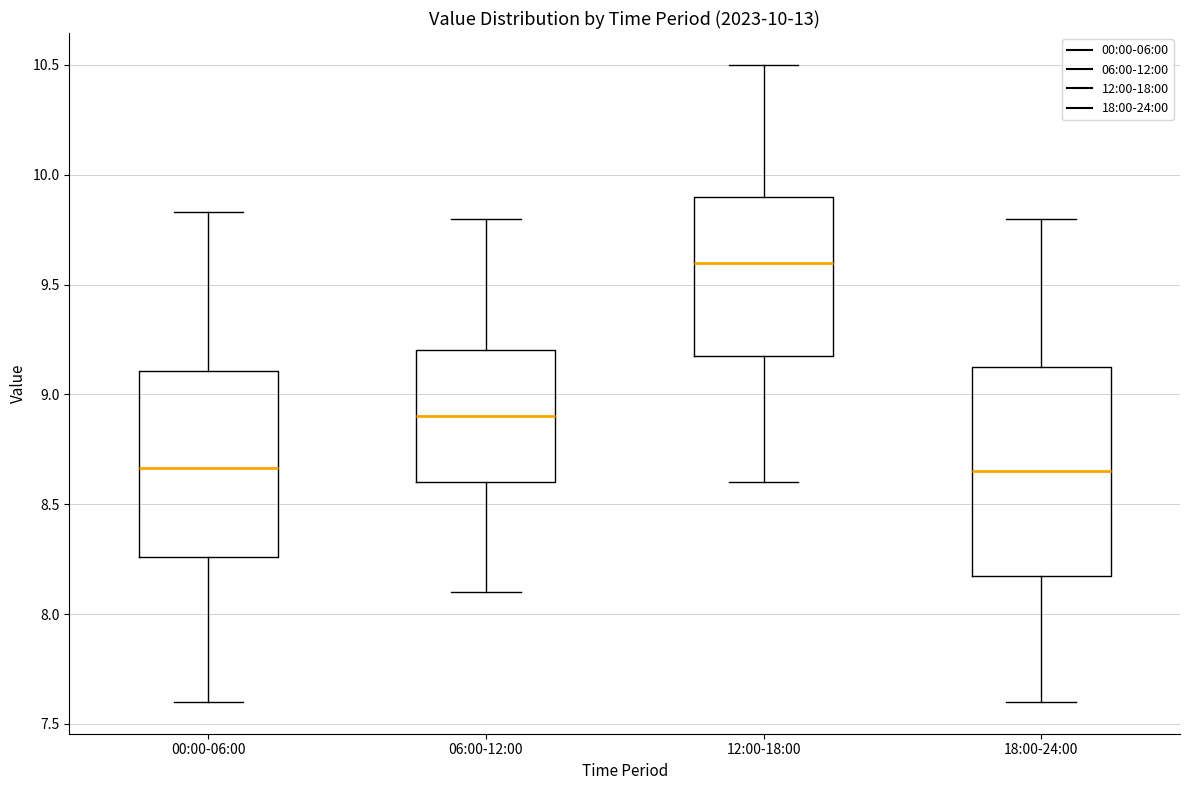

Which box is the tallest, from its lower edge to its upper edge?

18:00-24:00